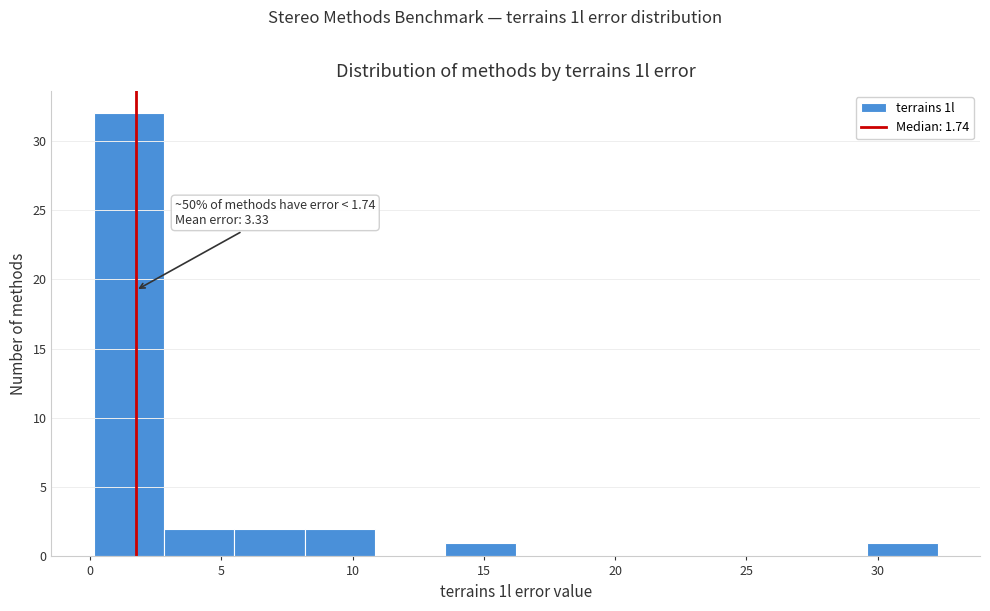

Over which range of the x-axis is the bar tallest?

0.0 to 3.0